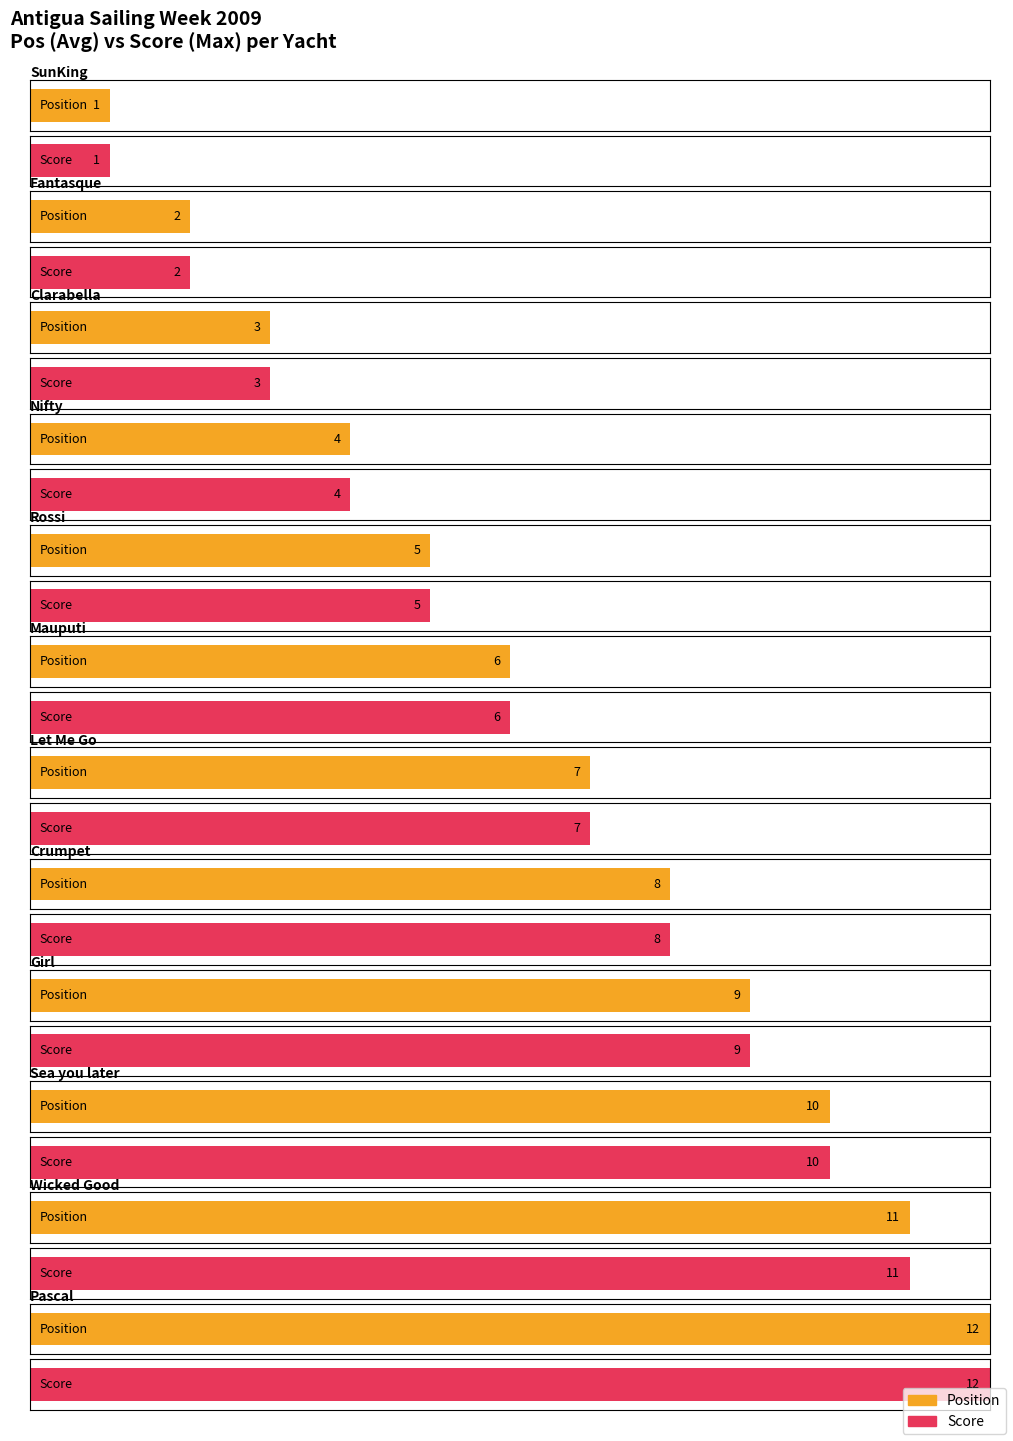

What is the label of the 10th bar from the left?

Sea you later